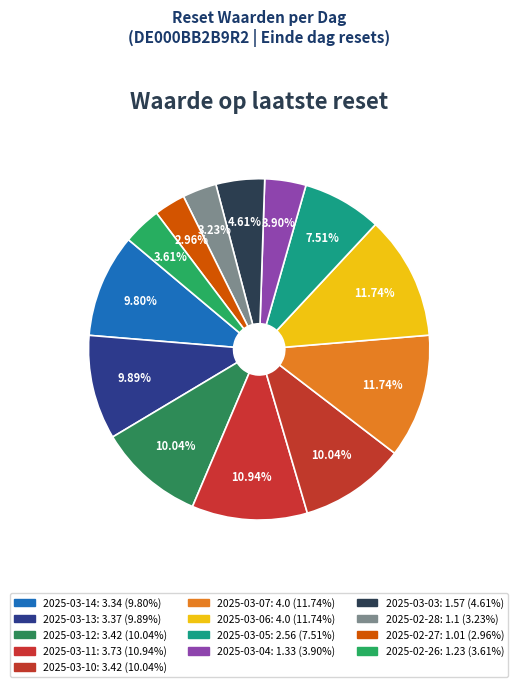

How many slices are in this pie chart?

13